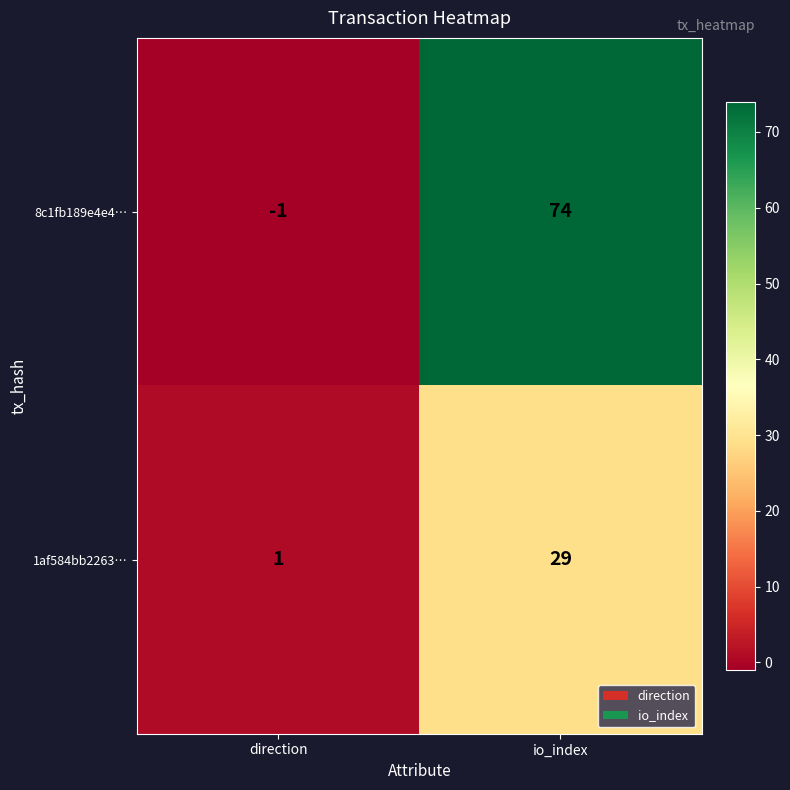

What is the maximum value shown in the chart?

74